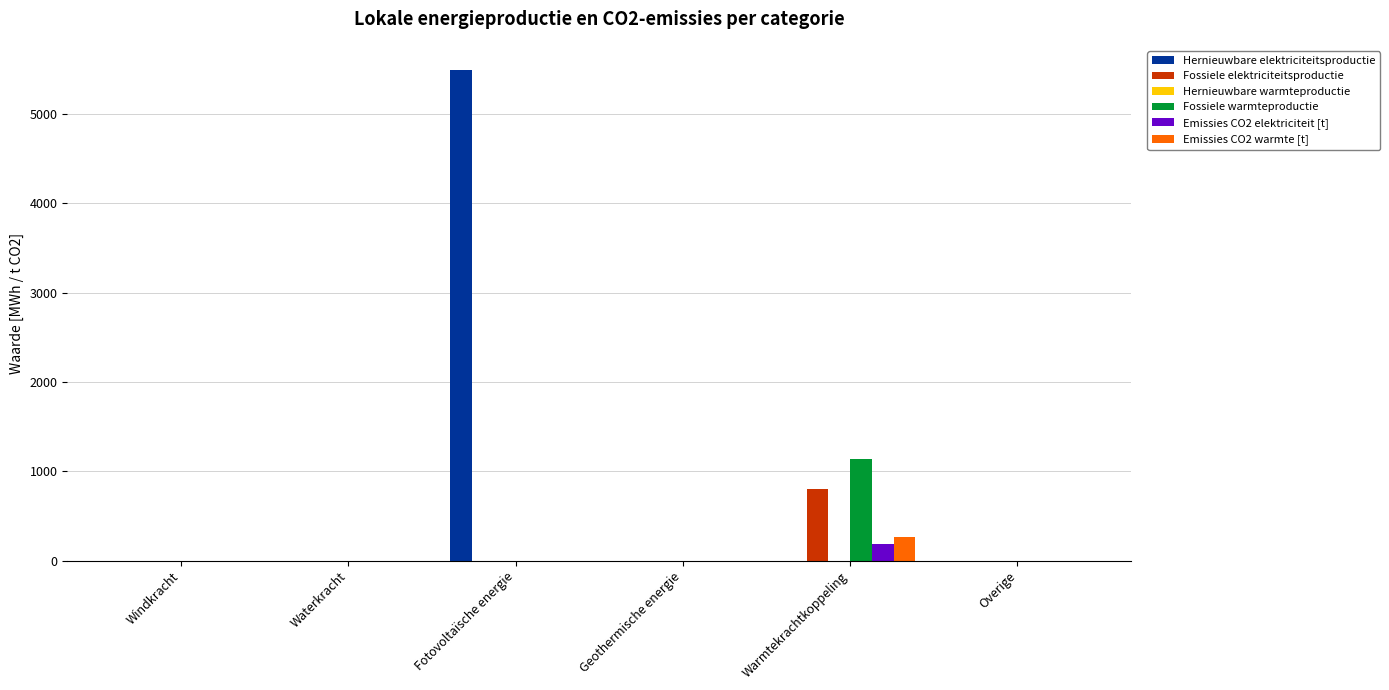

The value of Hernieuwbare elektriciteitsproductie at Warmtekrachtkoppeling is 0.0. True or false?

True